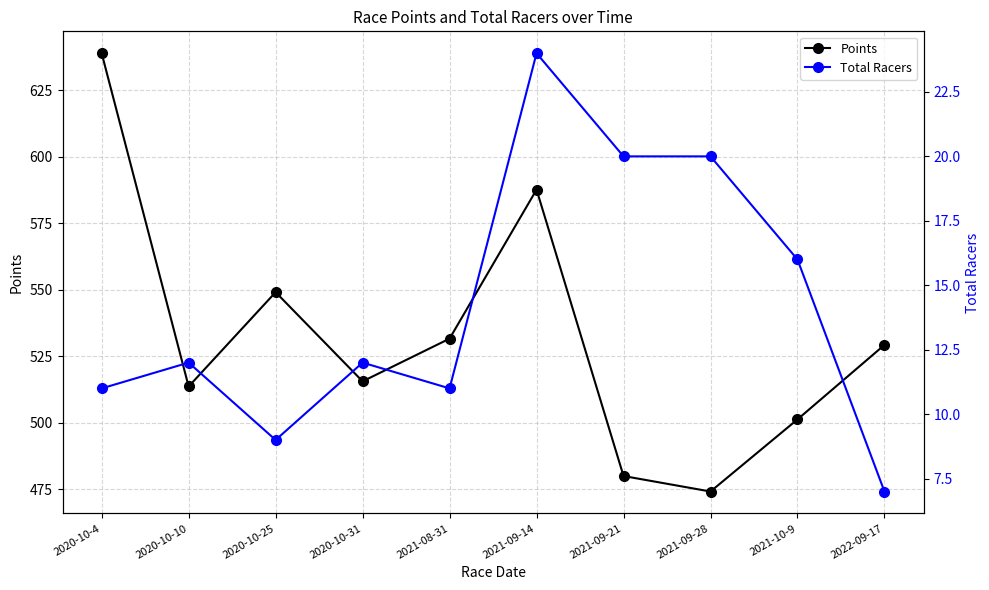

True or false: Total Racers has a value of 33.2 at 2021-09-14.

False